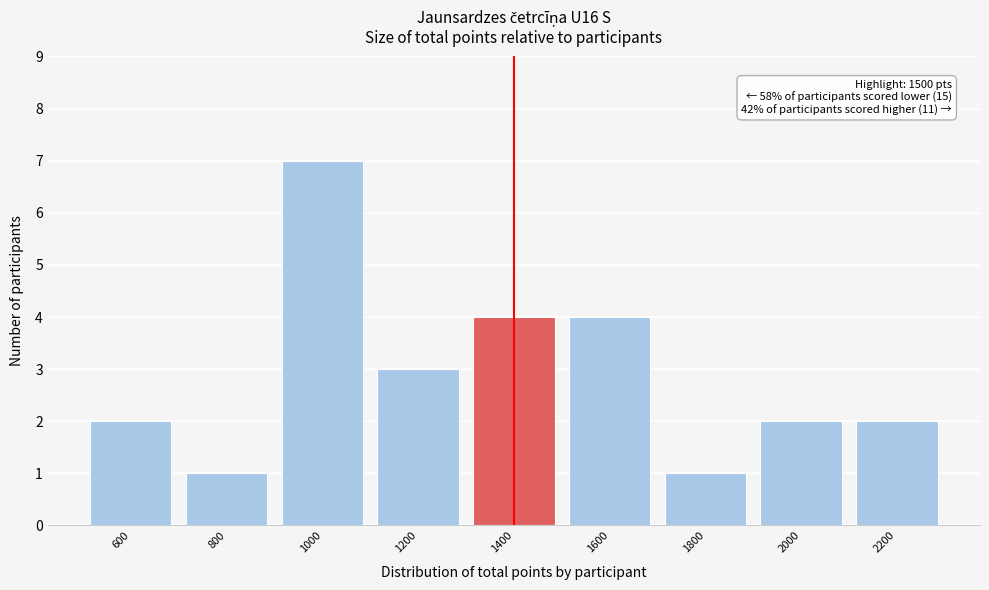

Reading left to right, transcribe all the data shown in this chart.

2	1	7	3	4	4	1	2	2